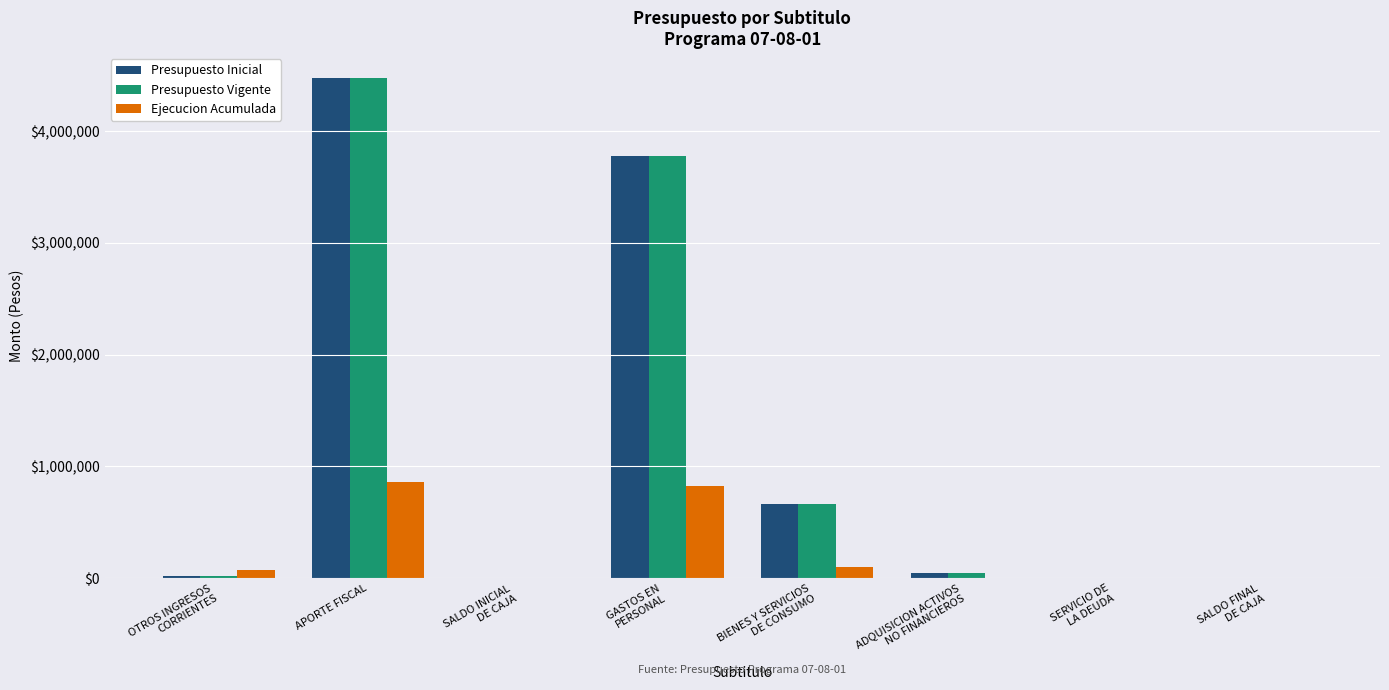

The value of Ejecucion Acumulada at APORTE FISCAL is 421762. True or false?

False